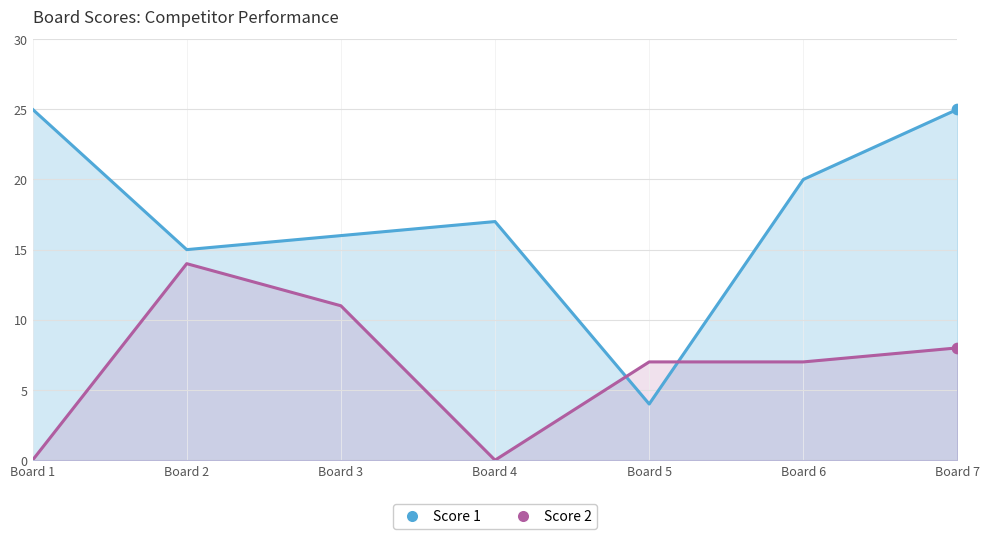

At how many categories does at least one series exceed 20?

2